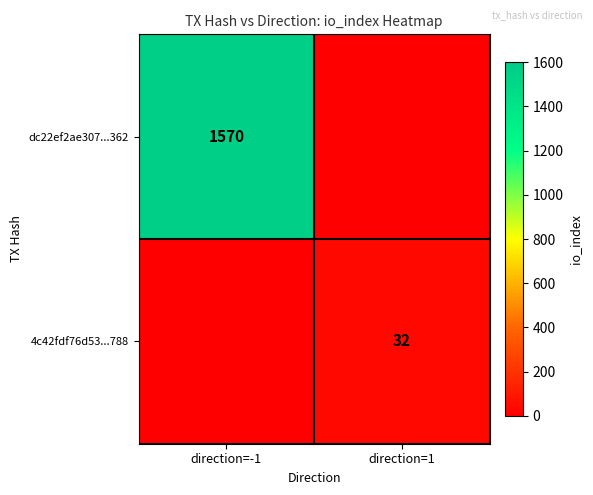

Is it true that dc22ef2ae307...362 equals 2318 at direction=-1?

False